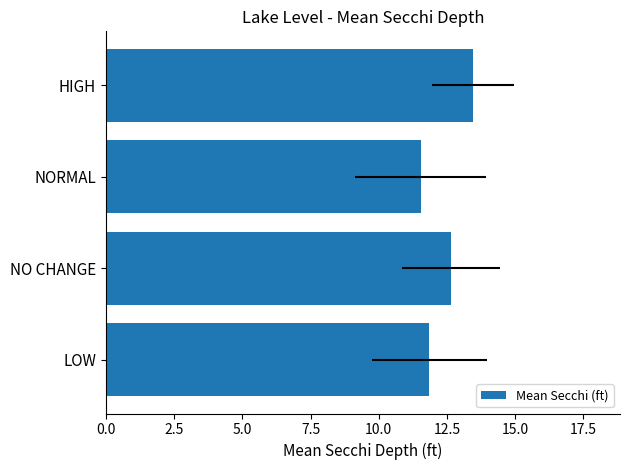

How many data points are above 12?

2